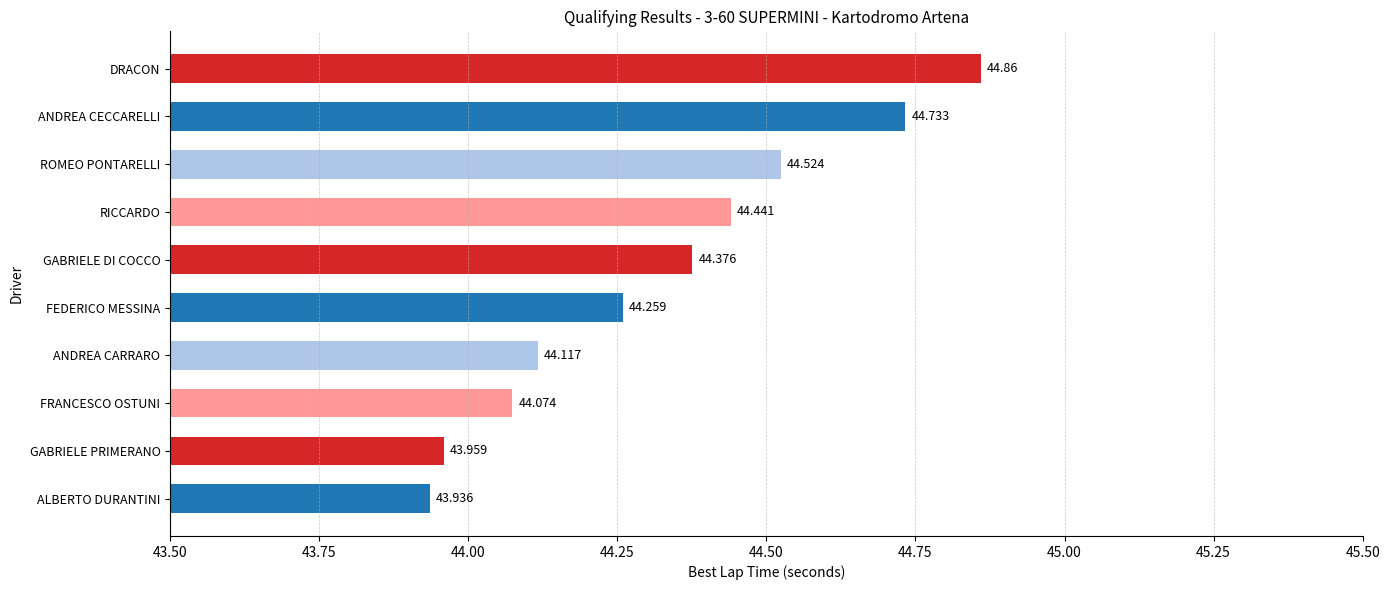

How many bars are there in total?

10